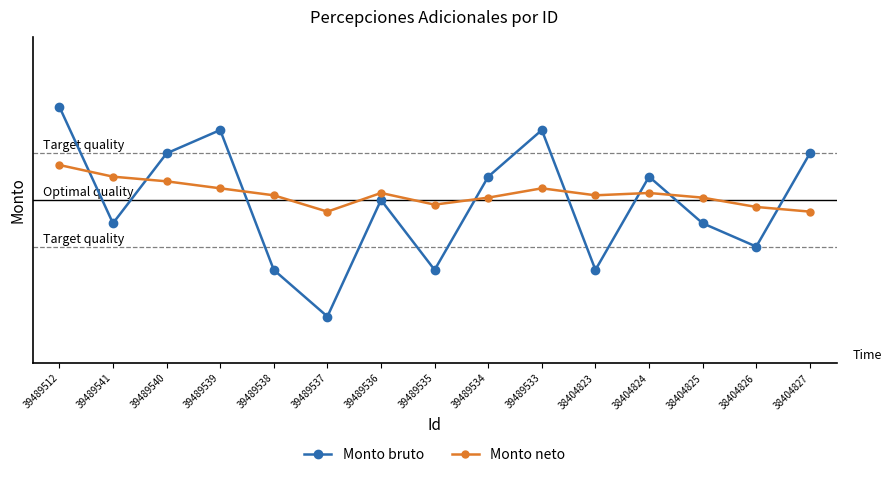

Rank the series at 39489539 from lowest to highest value.

Monto neto, Monto bruto